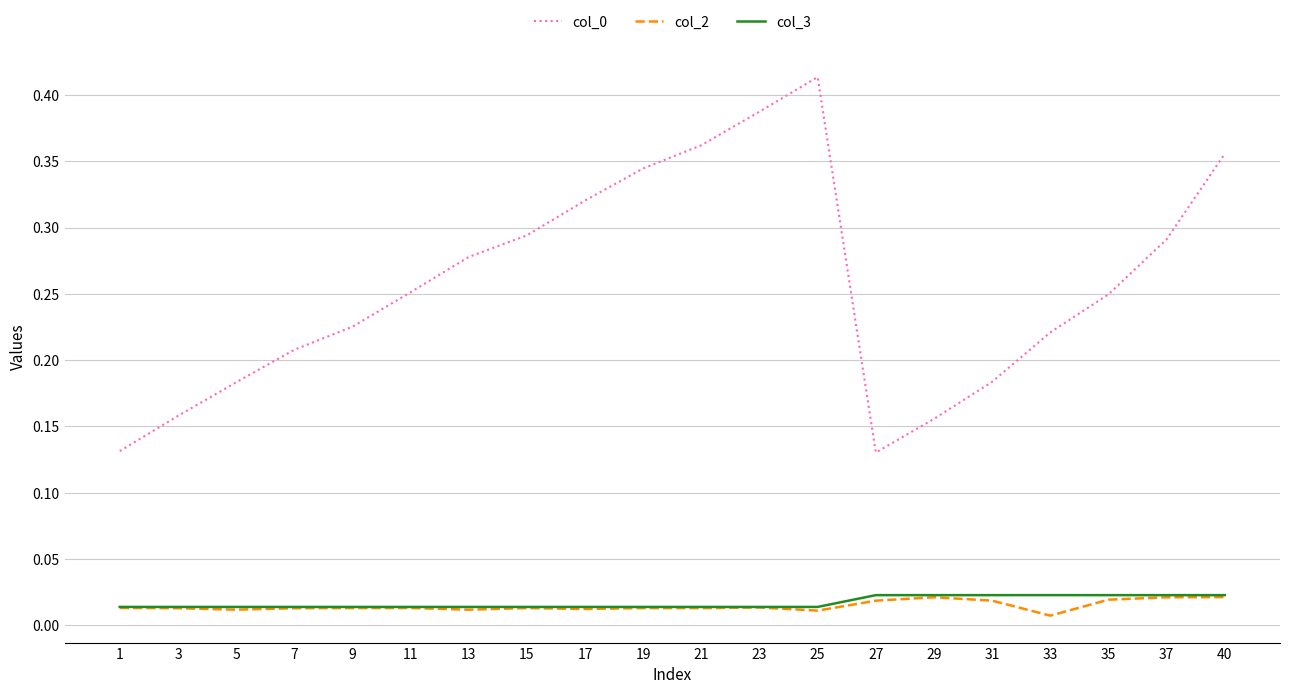

True or false: col_0 and col_2 cross at least once.

False